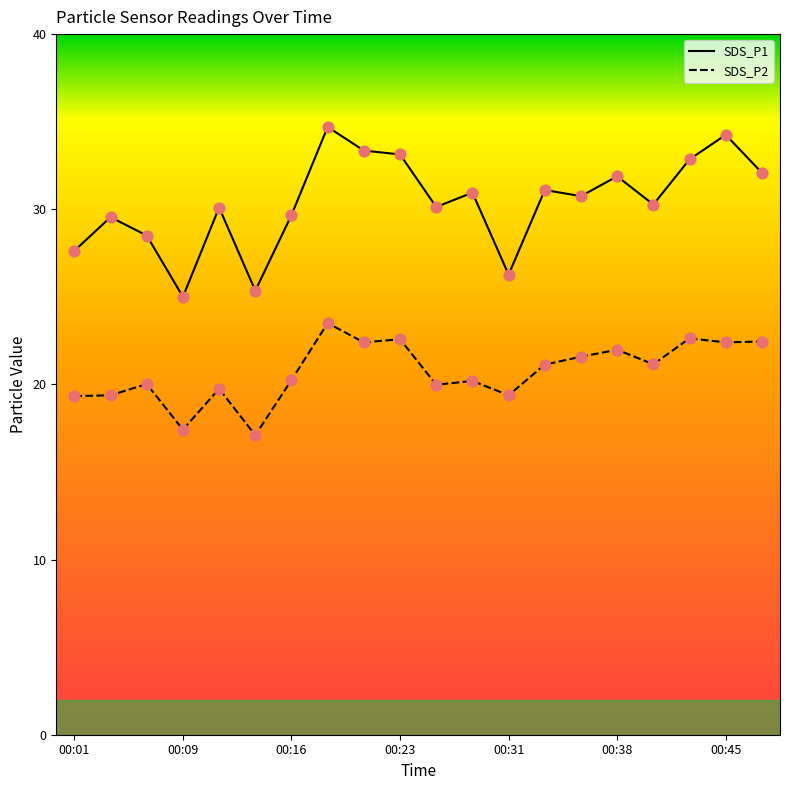

At how many categories does at least one series exceed 28?

16